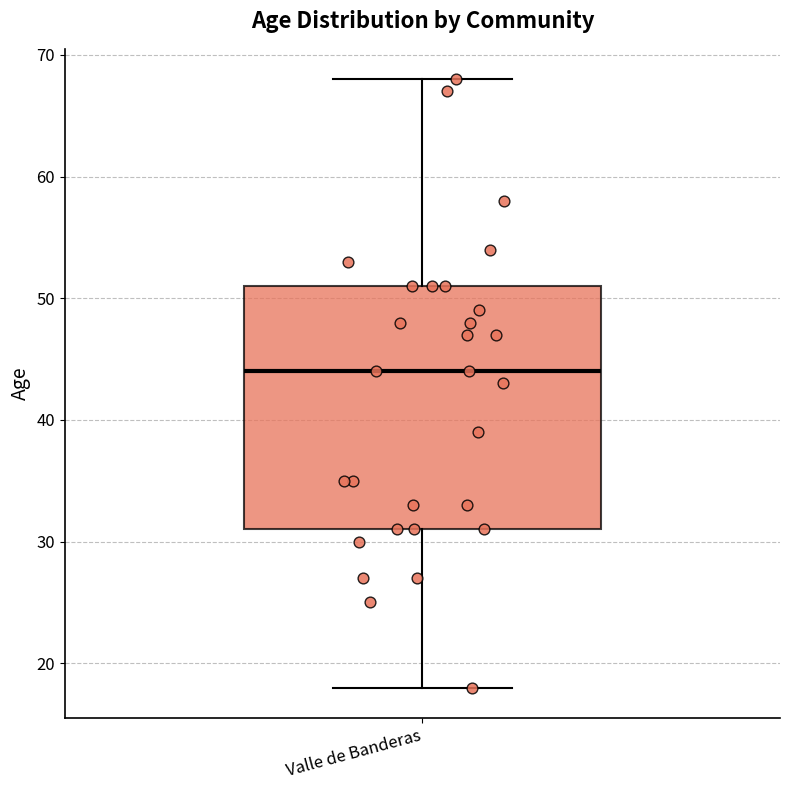

Read this box plot against the y-axis: the position of the median line, the range covered by the box, and the ends of both whiskers. The values are not printed on the chart, so give them approximately, as read against the axis.

median 44, box 31 to 51, whiskers 18 to 68